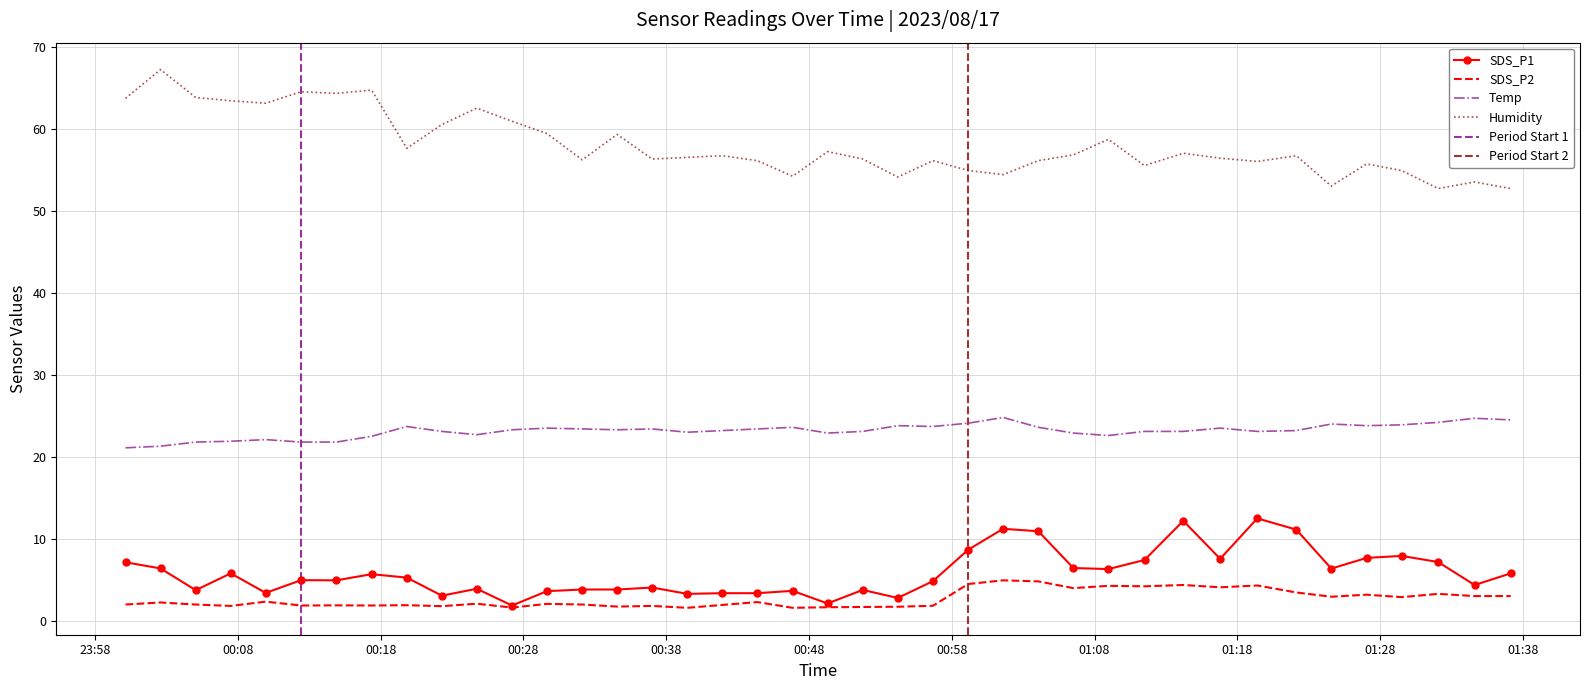

What is the difference between the maximum and second lowest values in the Humidity series?

14.5